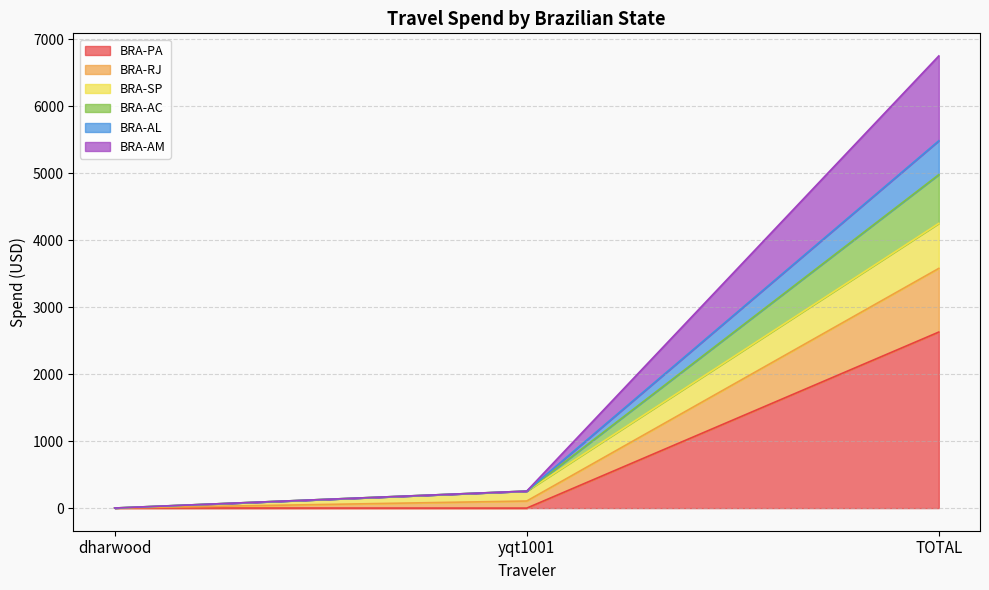

At how many categories does at least one series exceed 6526?

1